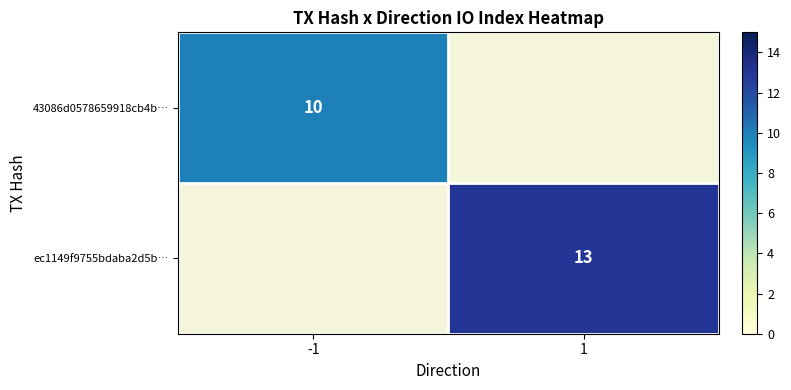

Is it true that 43086d0578659918cb4b… equals 14.0 at -1?

False